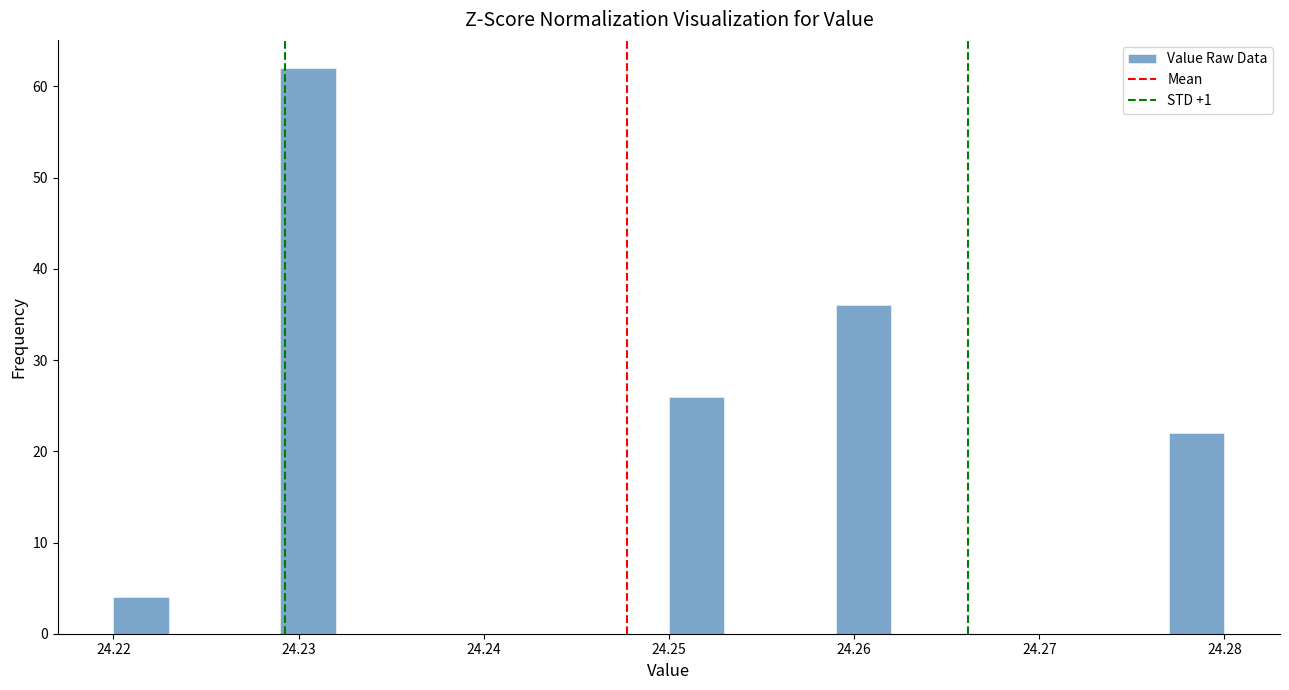

Read against the x-axis, roughly where is the centre of the tallest bar?

24.231